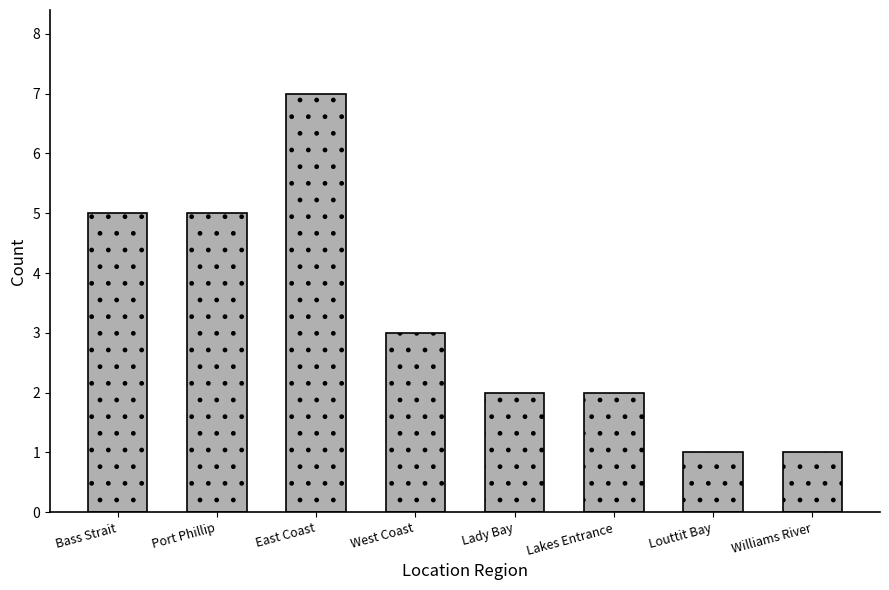

What is the label of the 2nd bar from the left?

Port Phillip